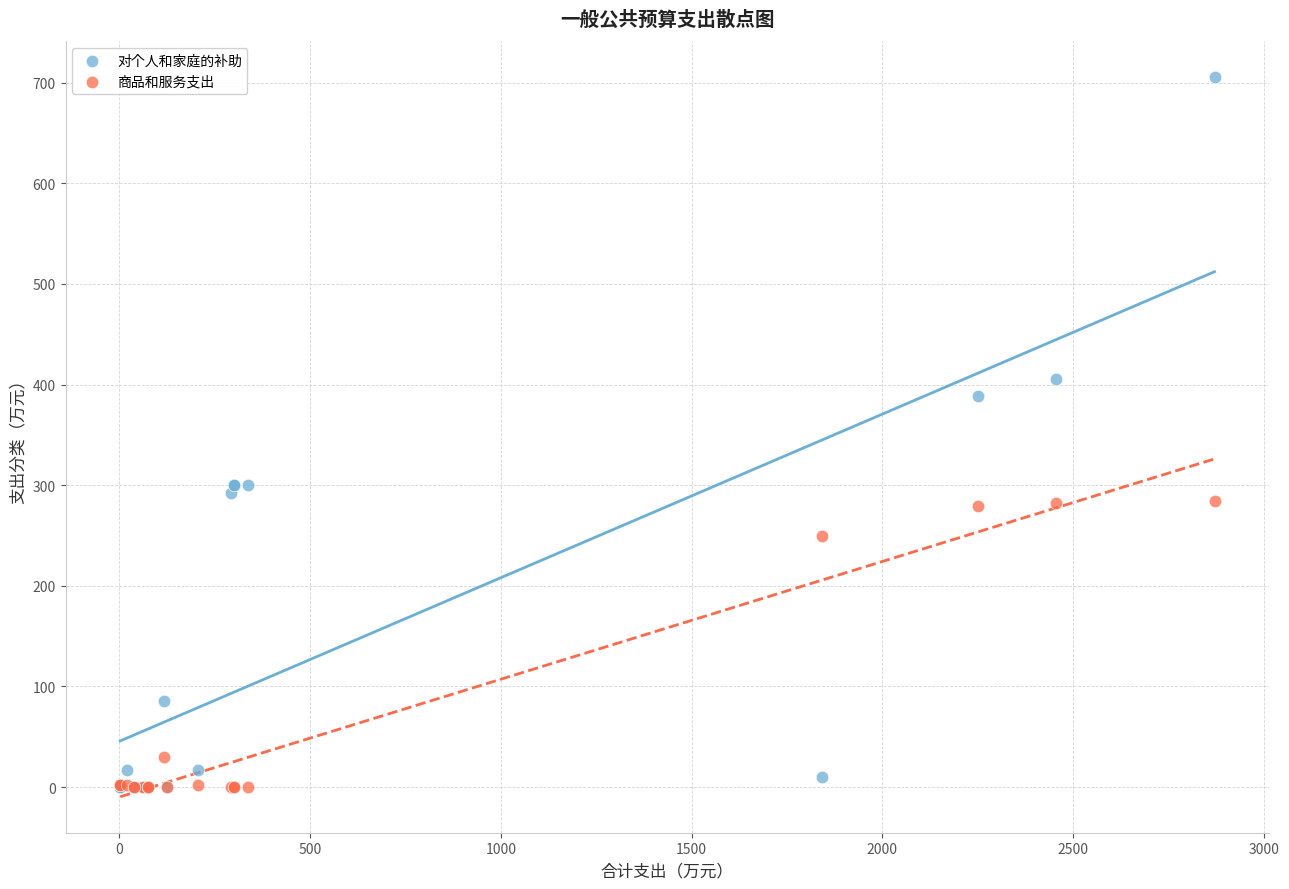

What are all the series names shown in the legend?

对个人和家庭的补助, 商品和服务支出